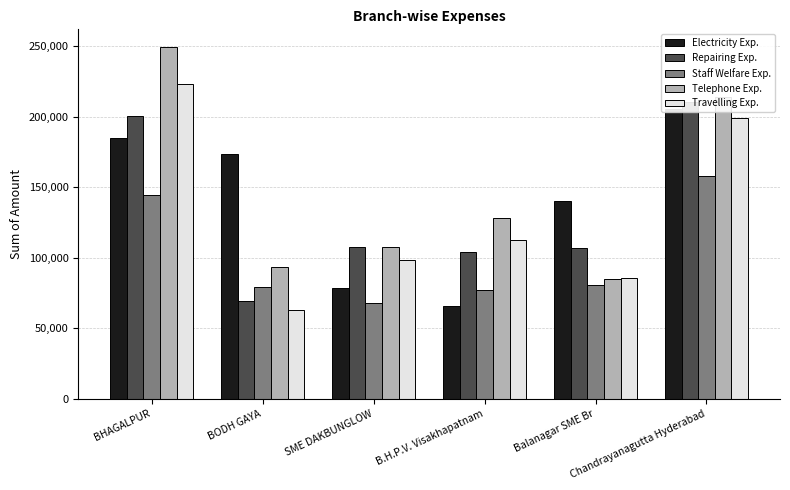

What is the value of the Electricity Exp. bar at the 5th from the left?

140160